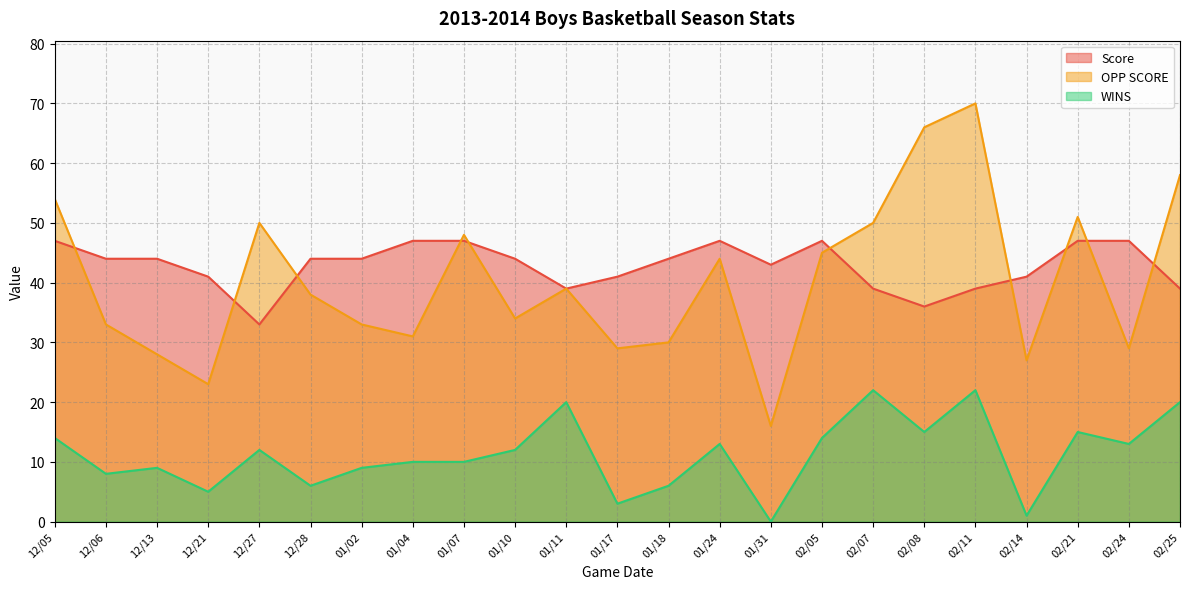

Reading left to right, list all the values displayed in this chart.

Score: 47	44	44	41	33	44	44	47	47	44	39	41	44	47	43	47	39	36	39	41	47	47	39
OPP SCORE: 54	33	28	23	50	38	33	31	48	34	39	29	30	44	16	45	50	66	70	27	51	29	58
WINS: 14	8	9	5	12	6	9	10	10	12	20	3	6	13	0	14	22	15	22	1	15	13	20